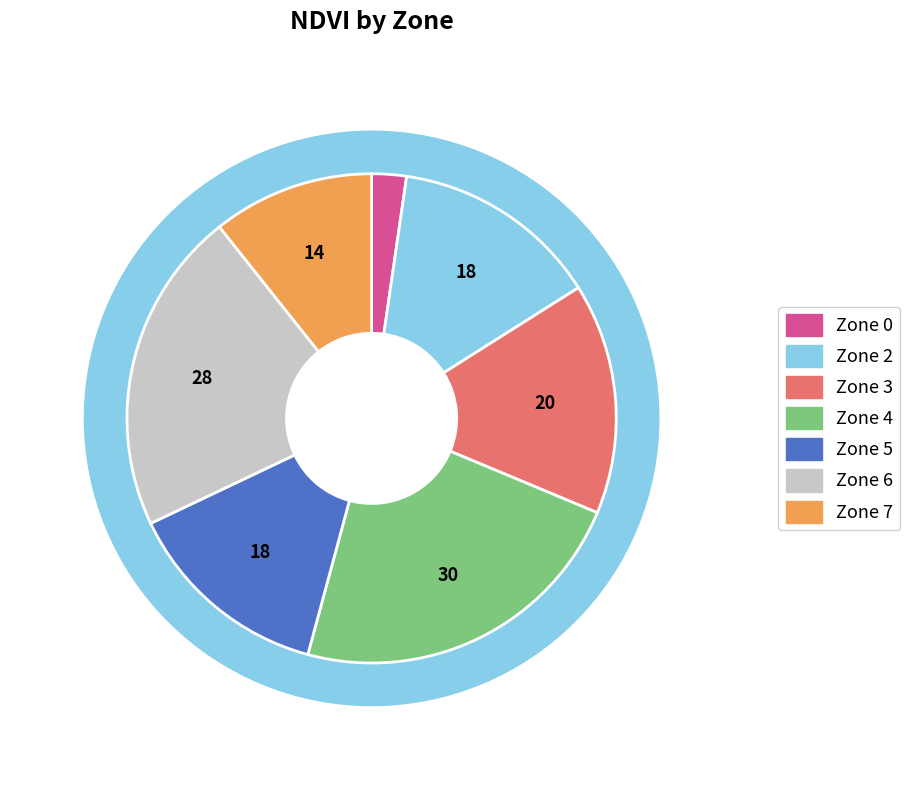

Rank the categories by value from highest to lowest.

Zone 4, Zone 6, Zone 3, Zone 2, Zone 5, Zone 7, Zone 0